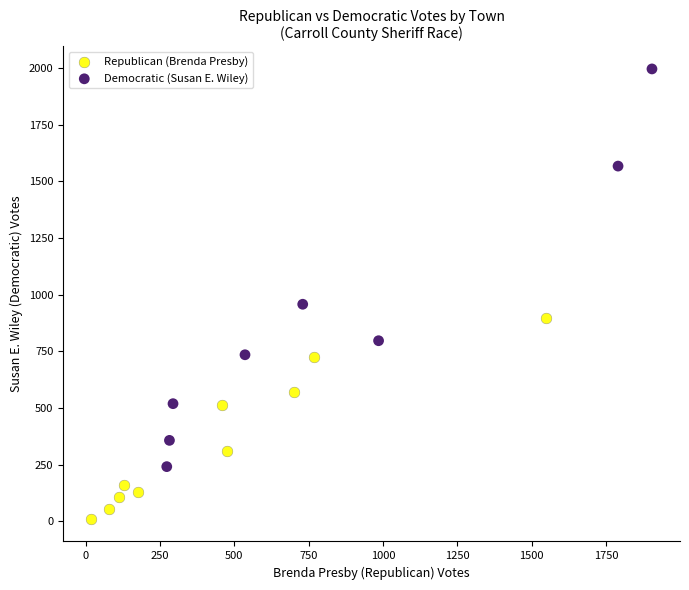

Which series contains the lowest Y value?

Republican (Brenda Presby)